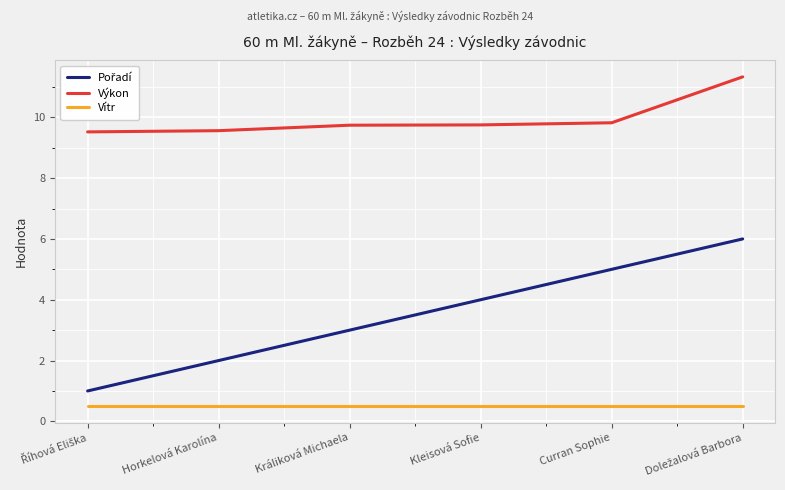

What position from the right is Horkelová Karolína?

5